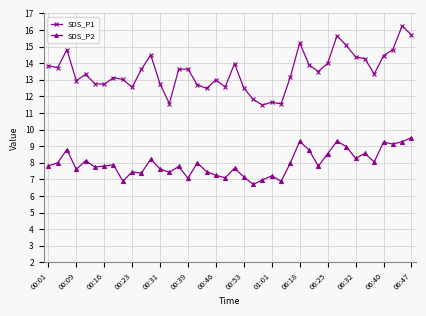

What is the minimum value for SDS_P1?

11.5